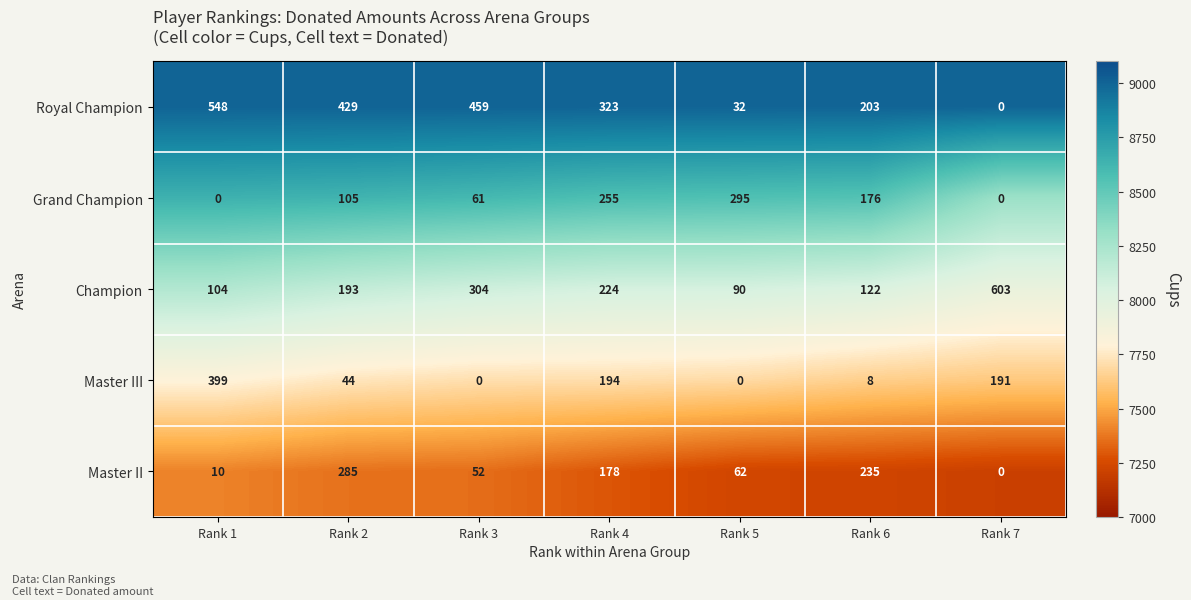

Rank the series at Rank 4 from highest to lowest value.

Royal Champion, Grand Champion, Champion, Master III, Master II